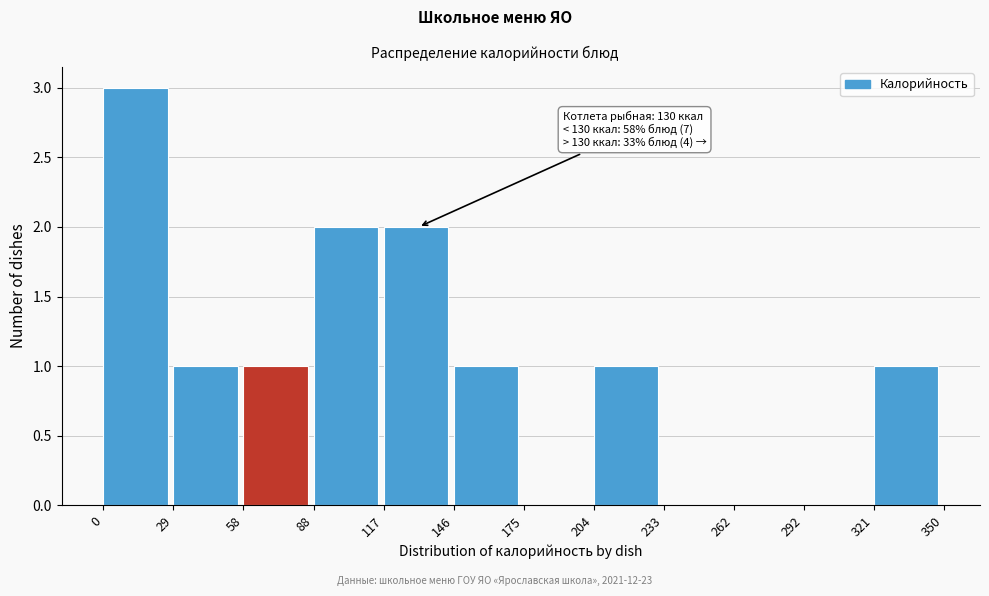

Over which range of the x-axis is the bar tallest?

0 to 29